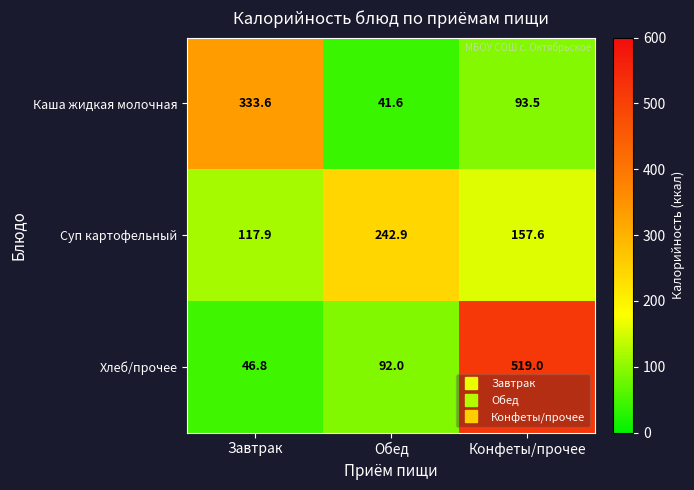

Between Завтрак and Конфеты/прочее, which series saw the biggest shift?

Хлеб/прочее